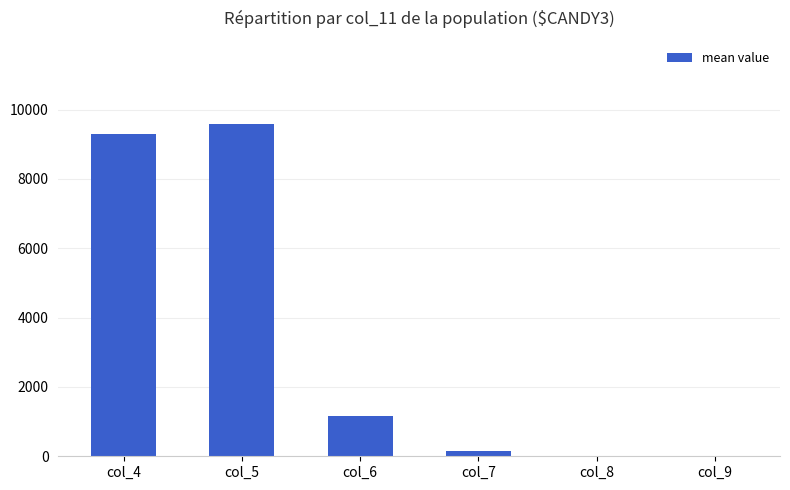

Where is the data nearest to the value 4795?

col_6